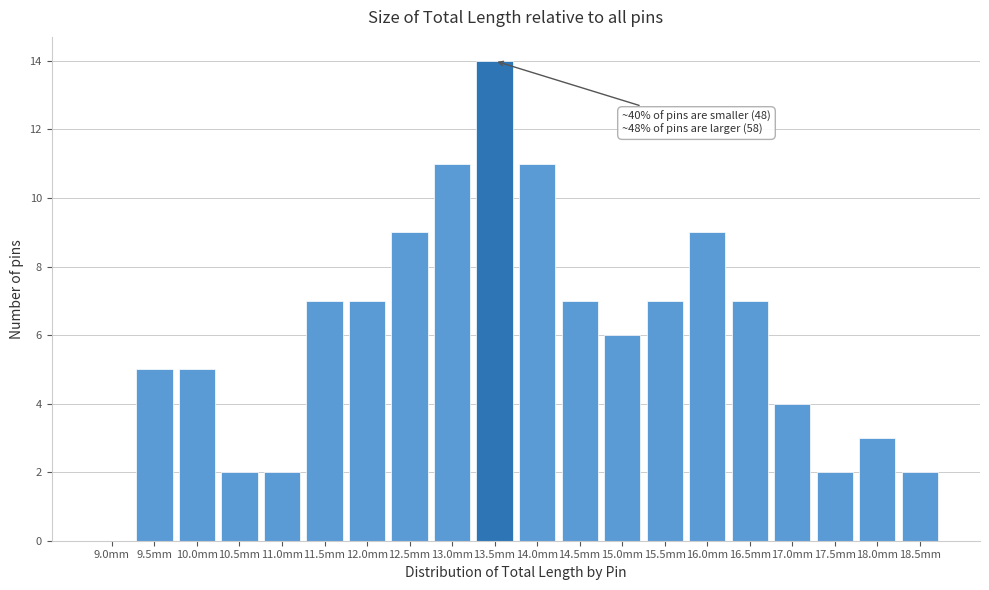

Reading right to left, what are all the values shown in this chart?

18.5mm=2	18.0mm=3	17.5mm=2	17.0mm=4	16.5mm=7	16.0mm=9	15.5mm=7	15.0mm=6	14.5mm=7	14.0mm=11	13.5mm=14	13.0mm=11	12.5mm=9	12.0mm=7	11.5mm=7	11.0mm=2	10.5mm=2	10.0mm=5	9.5mm=5	9.0mm=0